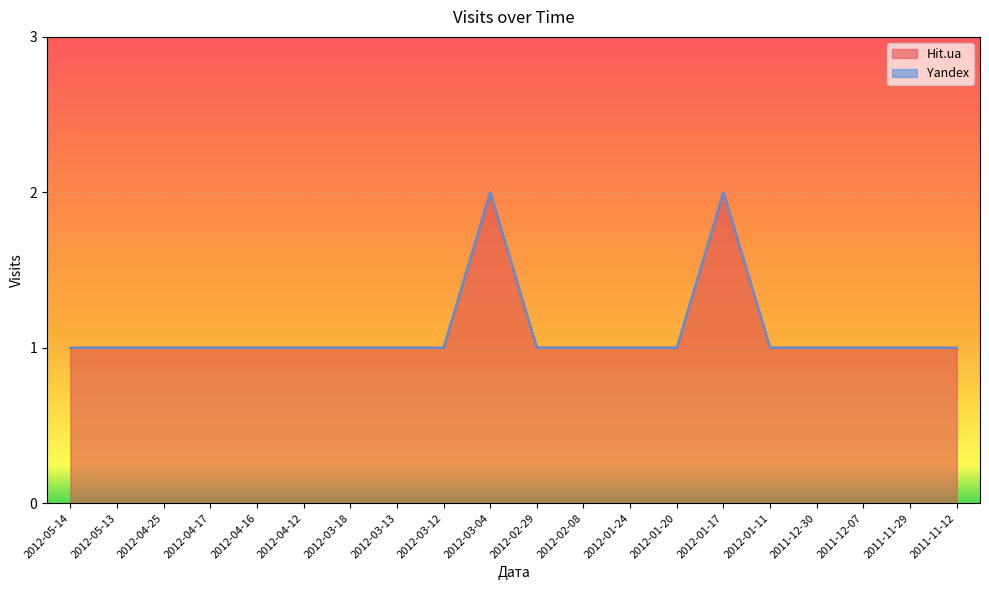

Approximately how many times larger is the value at 2011-12-07 compared to 2012-04-12?

1.0